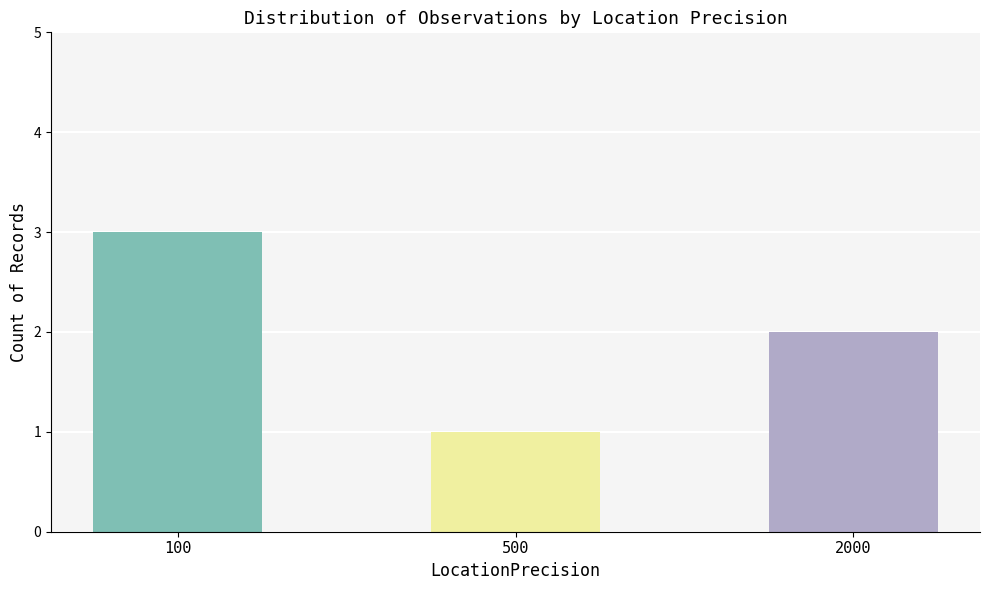

How many bars are there in total?

3